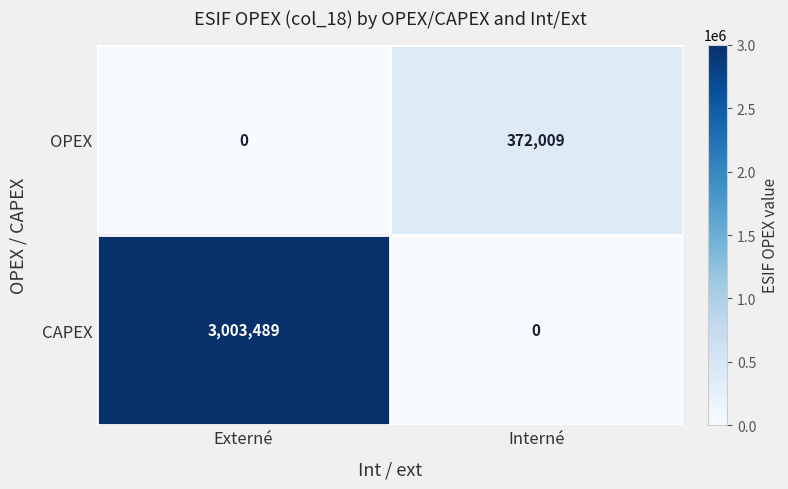

Which series changed the most between Externé and Interné?

CAPEX